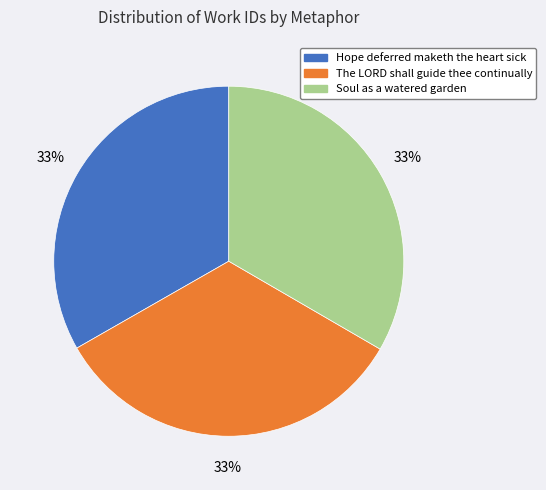

To the nearest percent, what is the average slice percentage?

33%